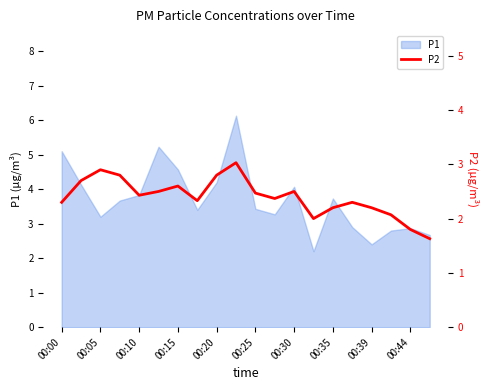

Is it true that P1 equals 1.8 at 00:05?

False